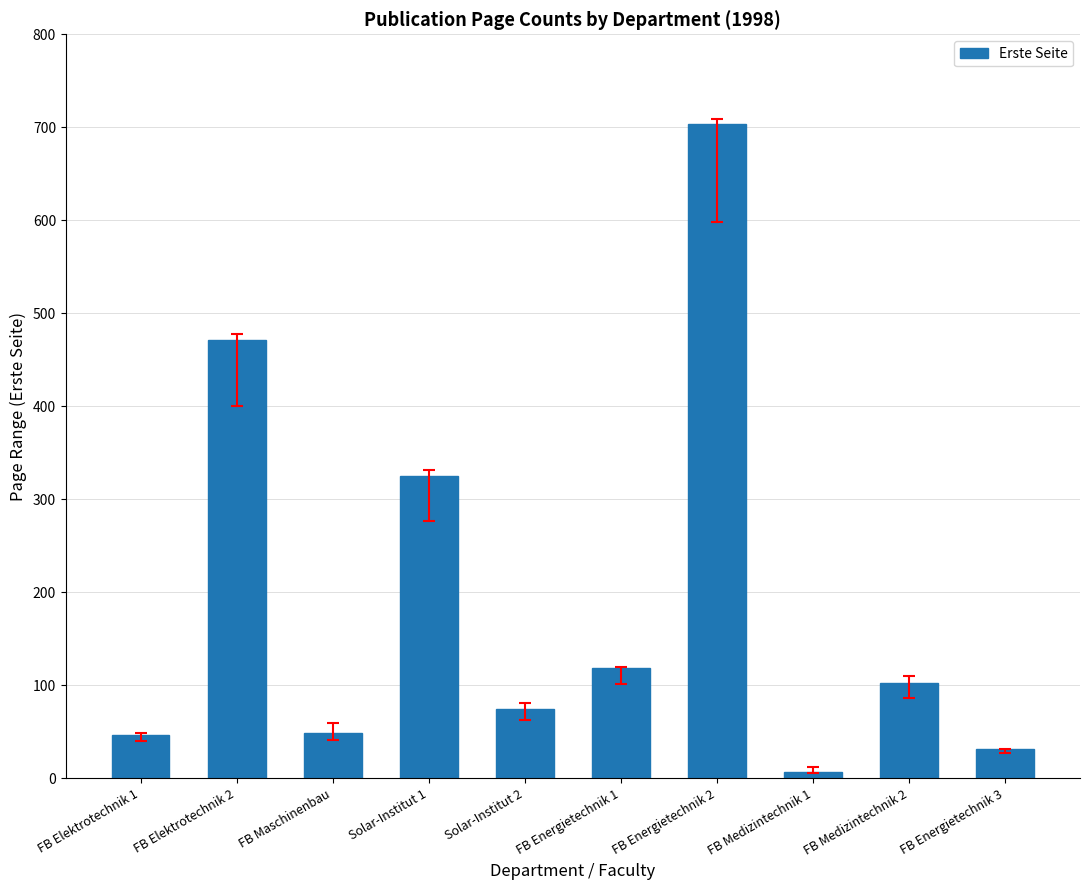

The chart shows a value of 704 at FB Energietechnik 2. True or false?

True